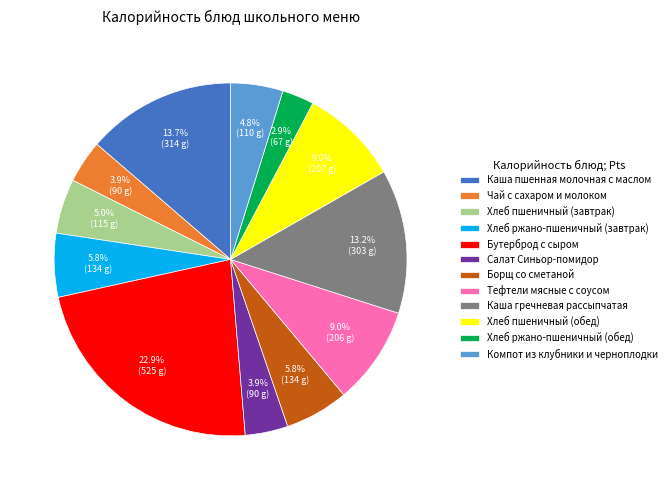

How many slices are in this pie chart?

12